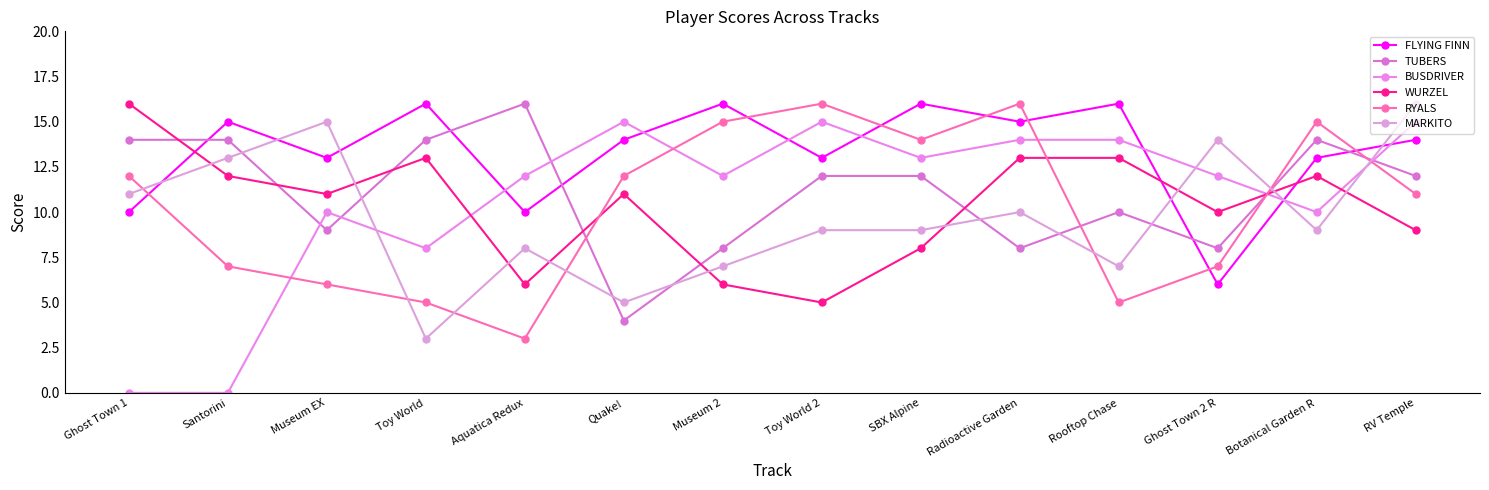

Which category has the lowest value in the BUSDRIVER series?

Ghost Town 1